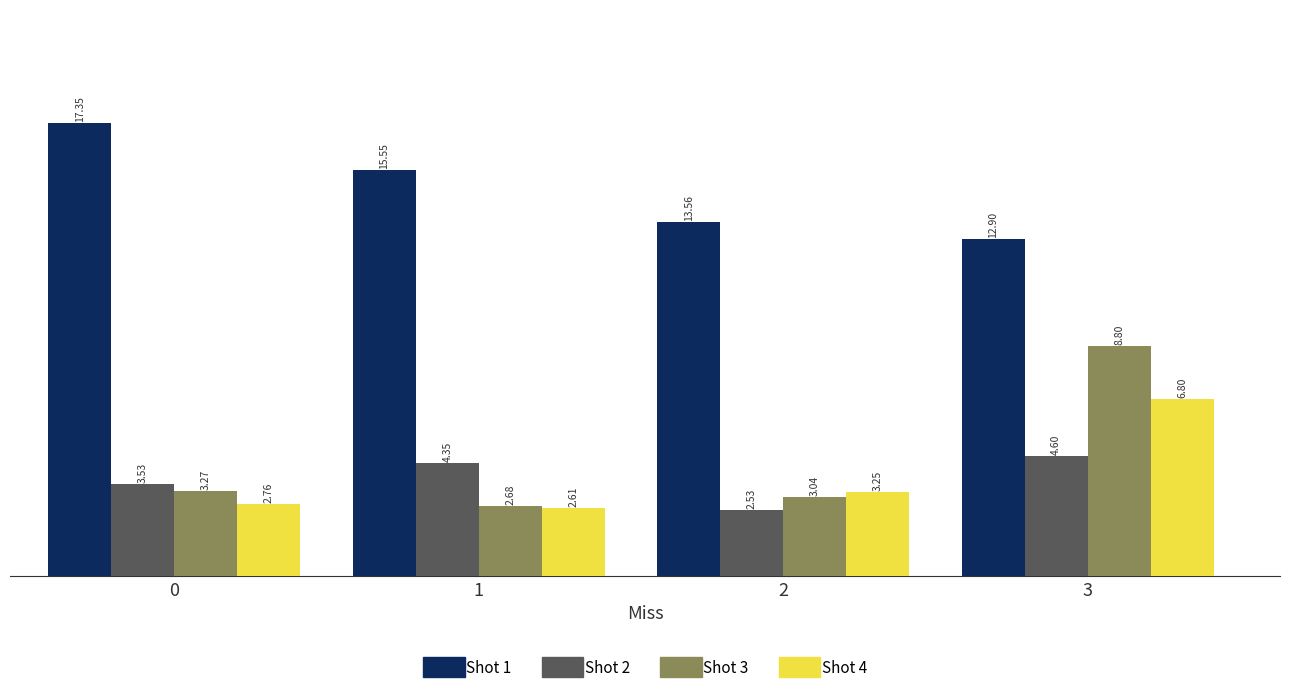

The Shot 3 series shows 5.5 at 2. True or false?

False